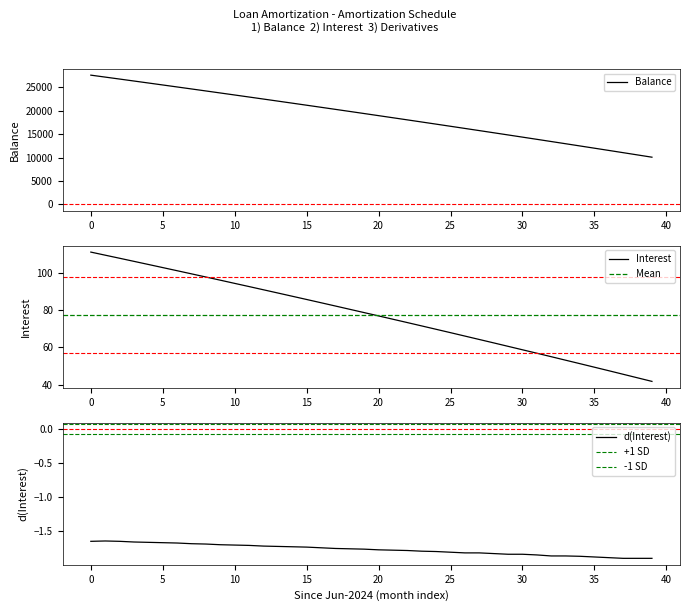

Which series changed the most between Dec 2024 and Jun 2027?

Balance